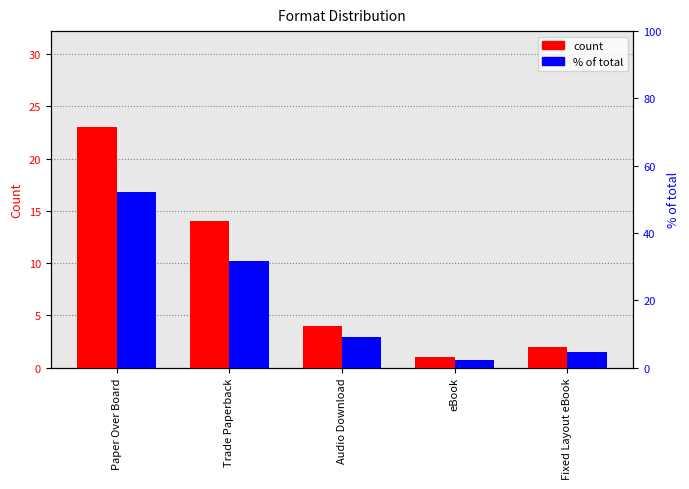

Reading left to right, extract all data points from this chart.

count: Paper Over Board=23.0	Trade Paperback=14.0	Audio Download=4.0	eBook=1.0	Fixed Layout eBook=2.0
% of total: Paper Over Board=52.3	Trade Paperback=31.8	Audio Download=9.1	eBook=2.3	Fixed Layout eBook=4.5